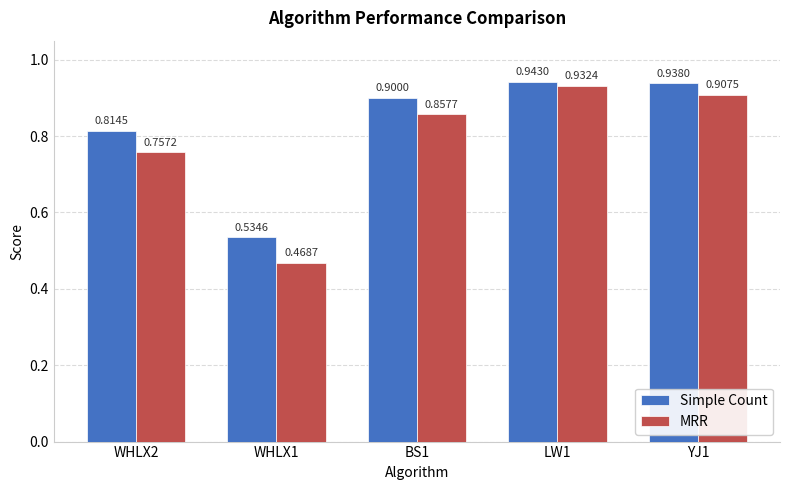

Count the number of categories in the chart.

5